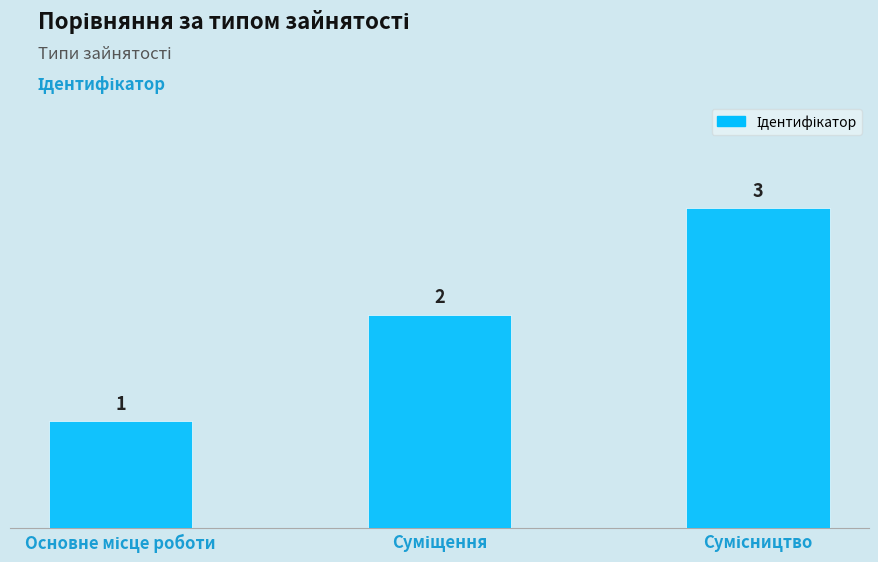

What is the value of the 3rd bar from the left?

3